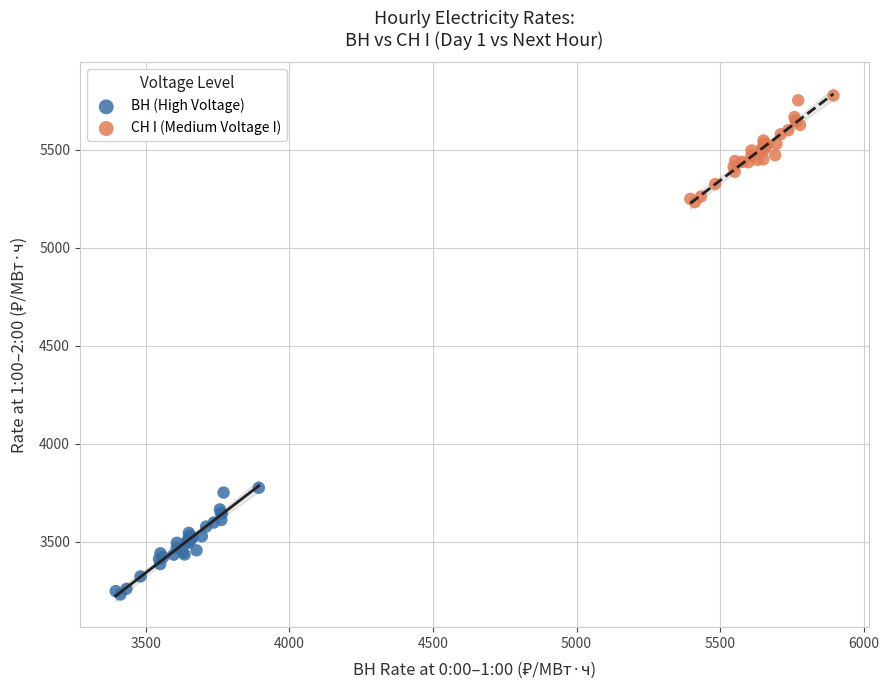

Which series reaches the minimum Y coordinate?

ВН (High Voltage)